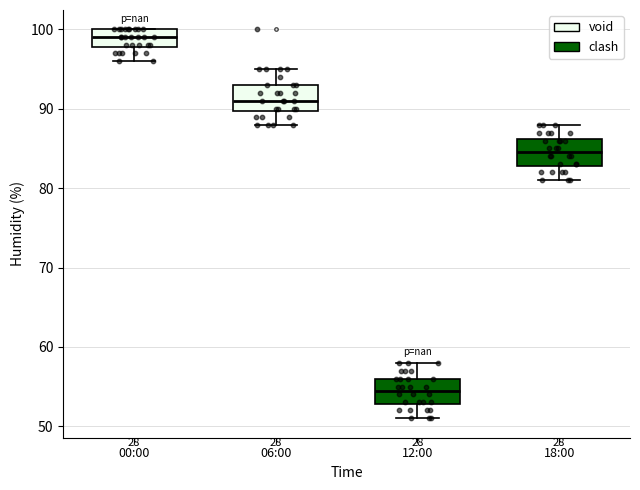

Reading left to right, read every box against the y-axis: the position of its median line, the range the box covers, and the ends of its whiskers. The values are not printed on the chart, so give them approximately, as read against the axis.

00:00: median 99, box 98 to 100, whiskers 96 to 100
06:00: median 91, box 90 to 93, whiskers 88 to 95
12:00: median 55, box 53 to 56, whiskers 51 to 58
18:00: median 85, box 83 to 86, whiskers 81 to 88